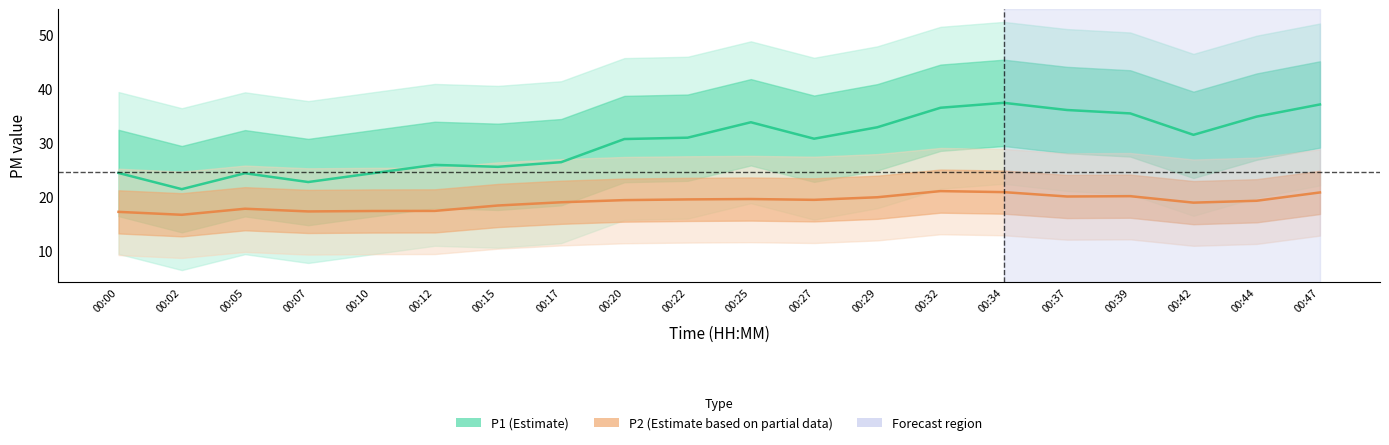

What are all the series names shown in the legend?

P1 (Estimate), P2 (Estimate based on partial data)